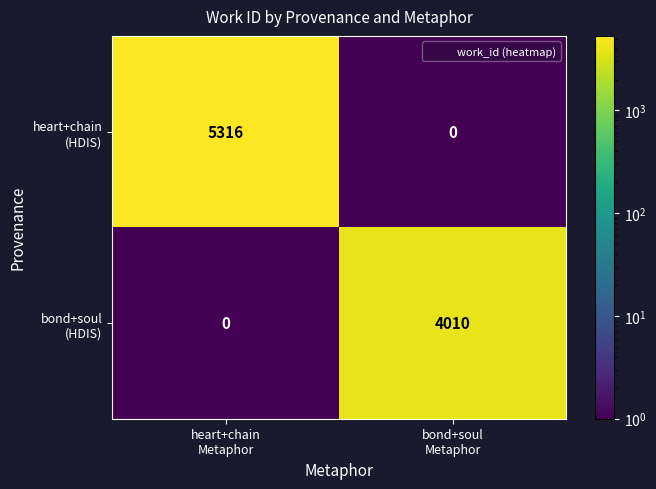

What is the greatest value displayed?

5316